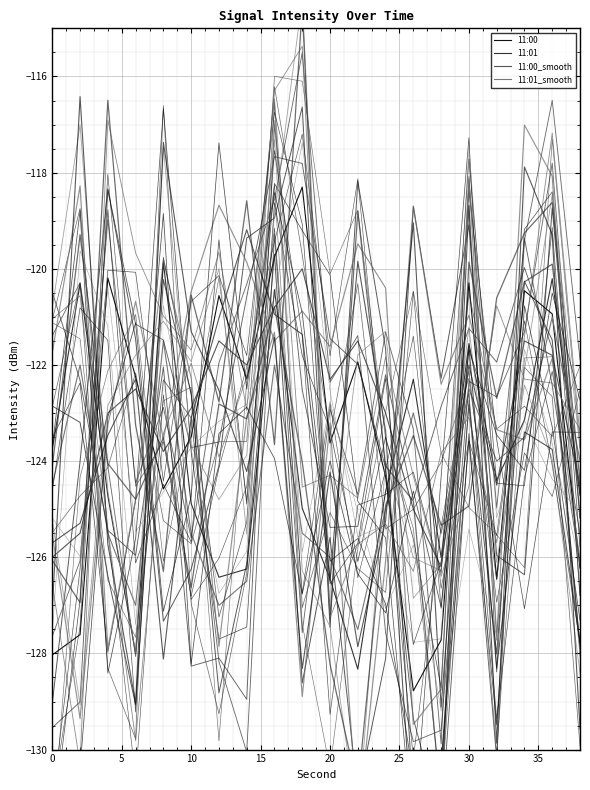

What is the difference between the second highest and minimum values in the 11:01_smooth series?

6.0